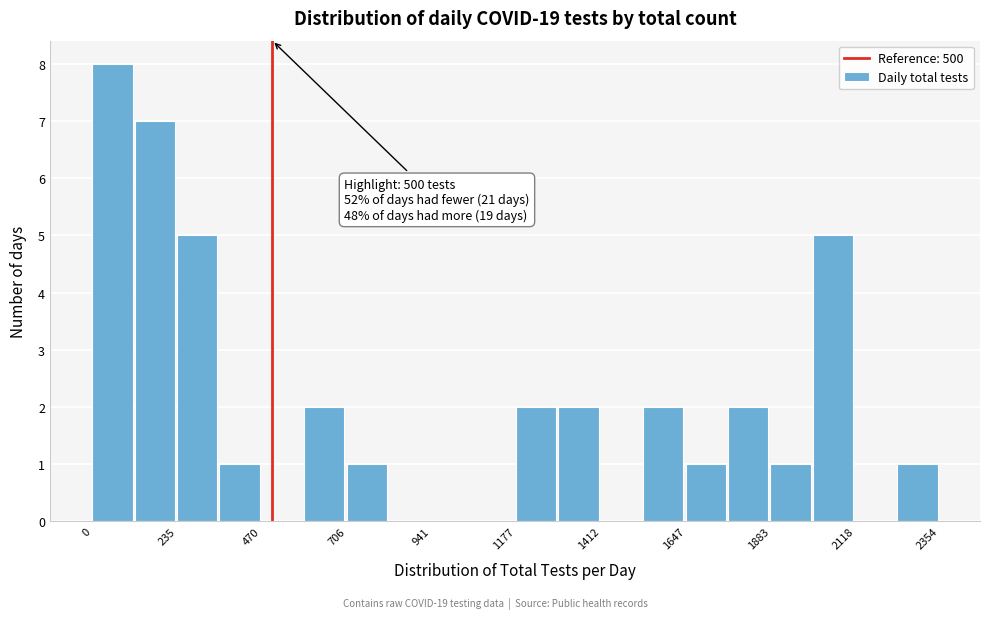

Around what value on the x-axis is the tallest bar? Give the approximate position of its centre, as read against the axis.

50